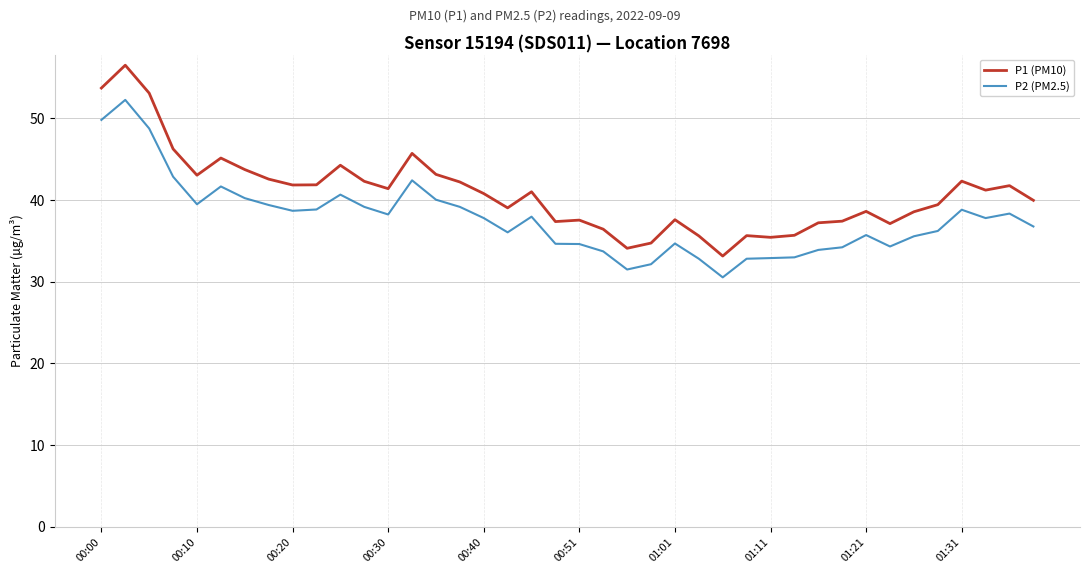

Which series has the widest spread of values?

P1 (PM10)